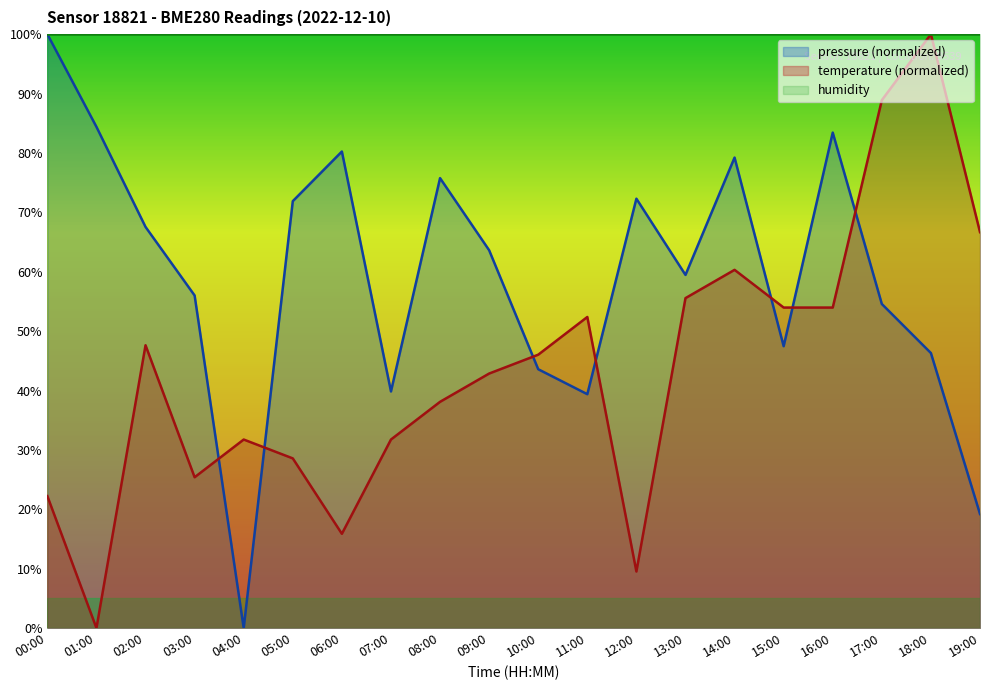

Which series changed the most between 10:00 and 17:00?

temperature